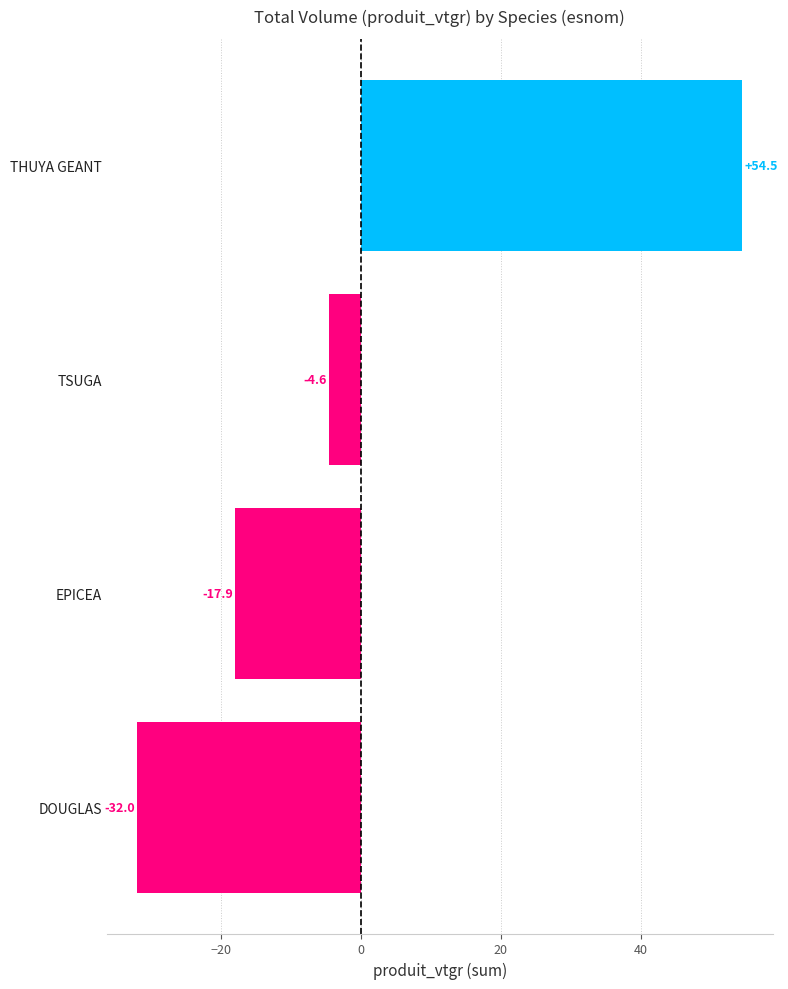

List the labels in order of value, smallest first.

DOUGLAS, EPICEA, TSUGA, THUYA GEANT